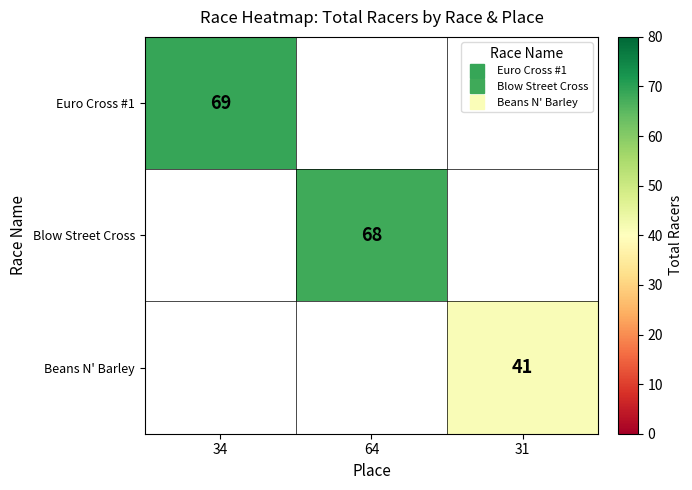

Rank the series by their maximum value, from highest to lowest.

Euro Cross #1, Blow Street Cross, Beans N' Barley